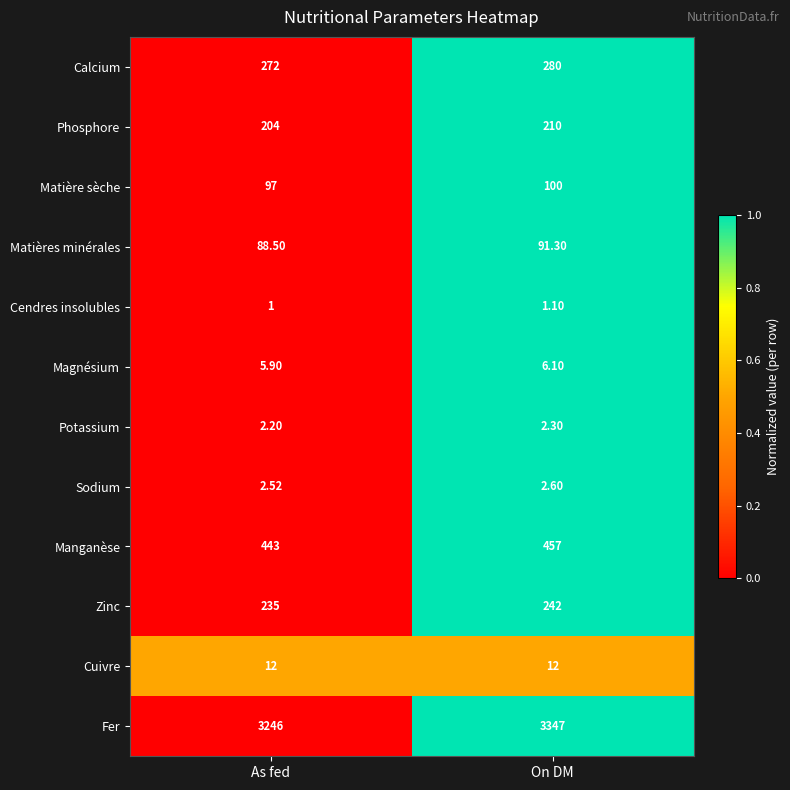

List the series in order of their peak value, lowest first.

Cendres insolubles, Potassium, Sodium, Magnésium, Cuivre, Matières minérales, Matière sèche, Phosphore, Zinc, Calcium, Manganèse, Fer